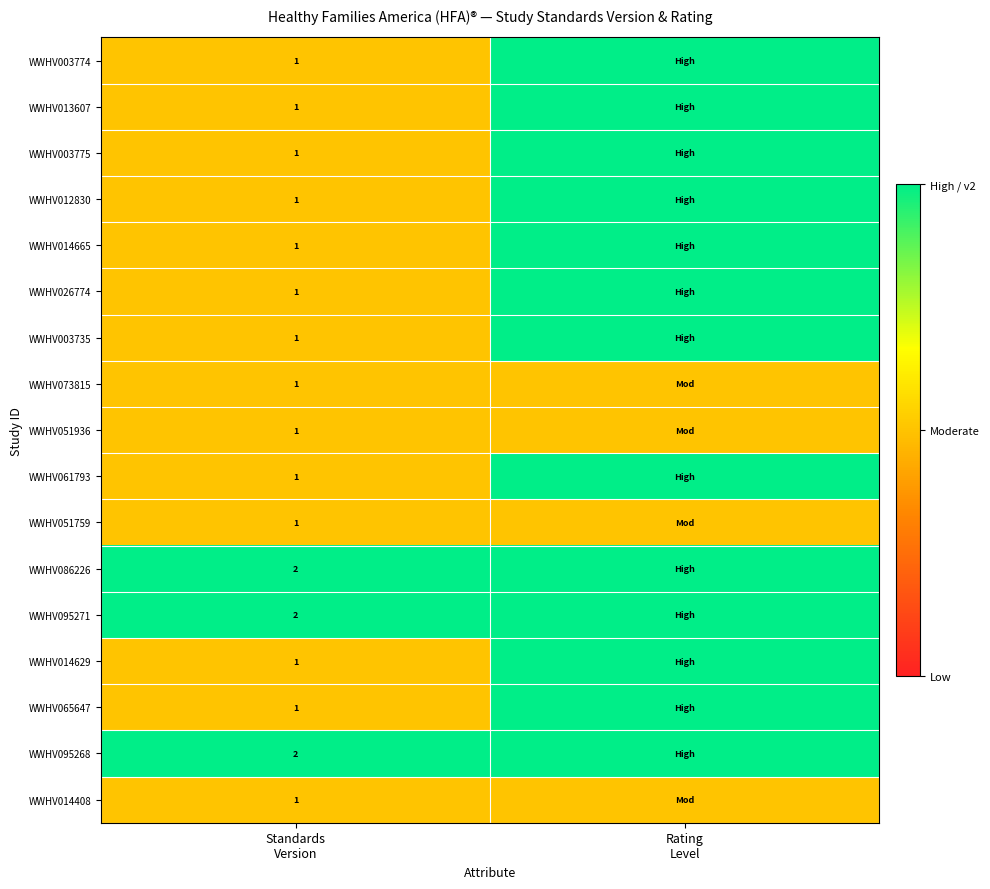

Is it true that WWHV073815 equals 2 at Standards Version?

False